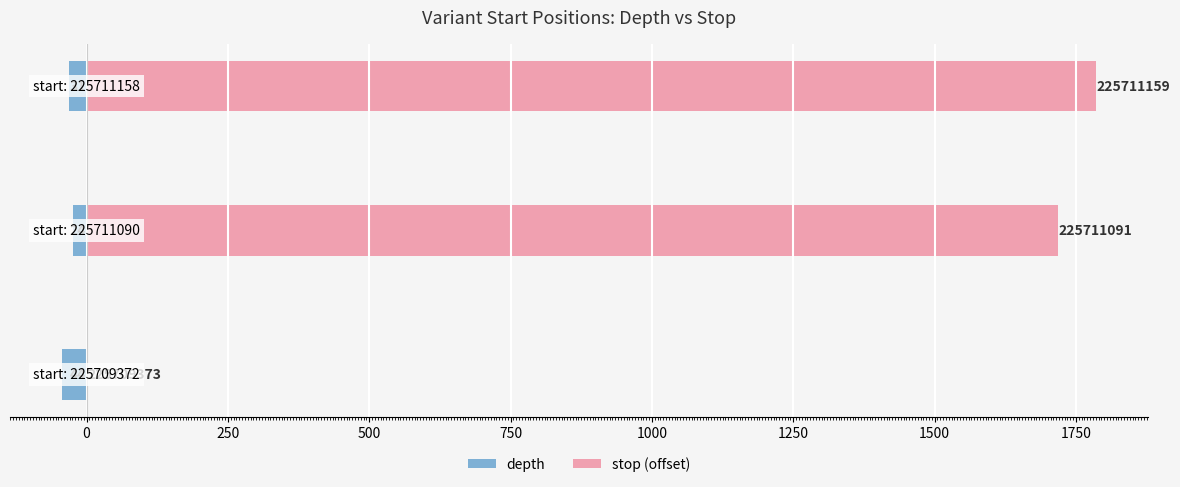

How many values in the depth series exceed -31?

1